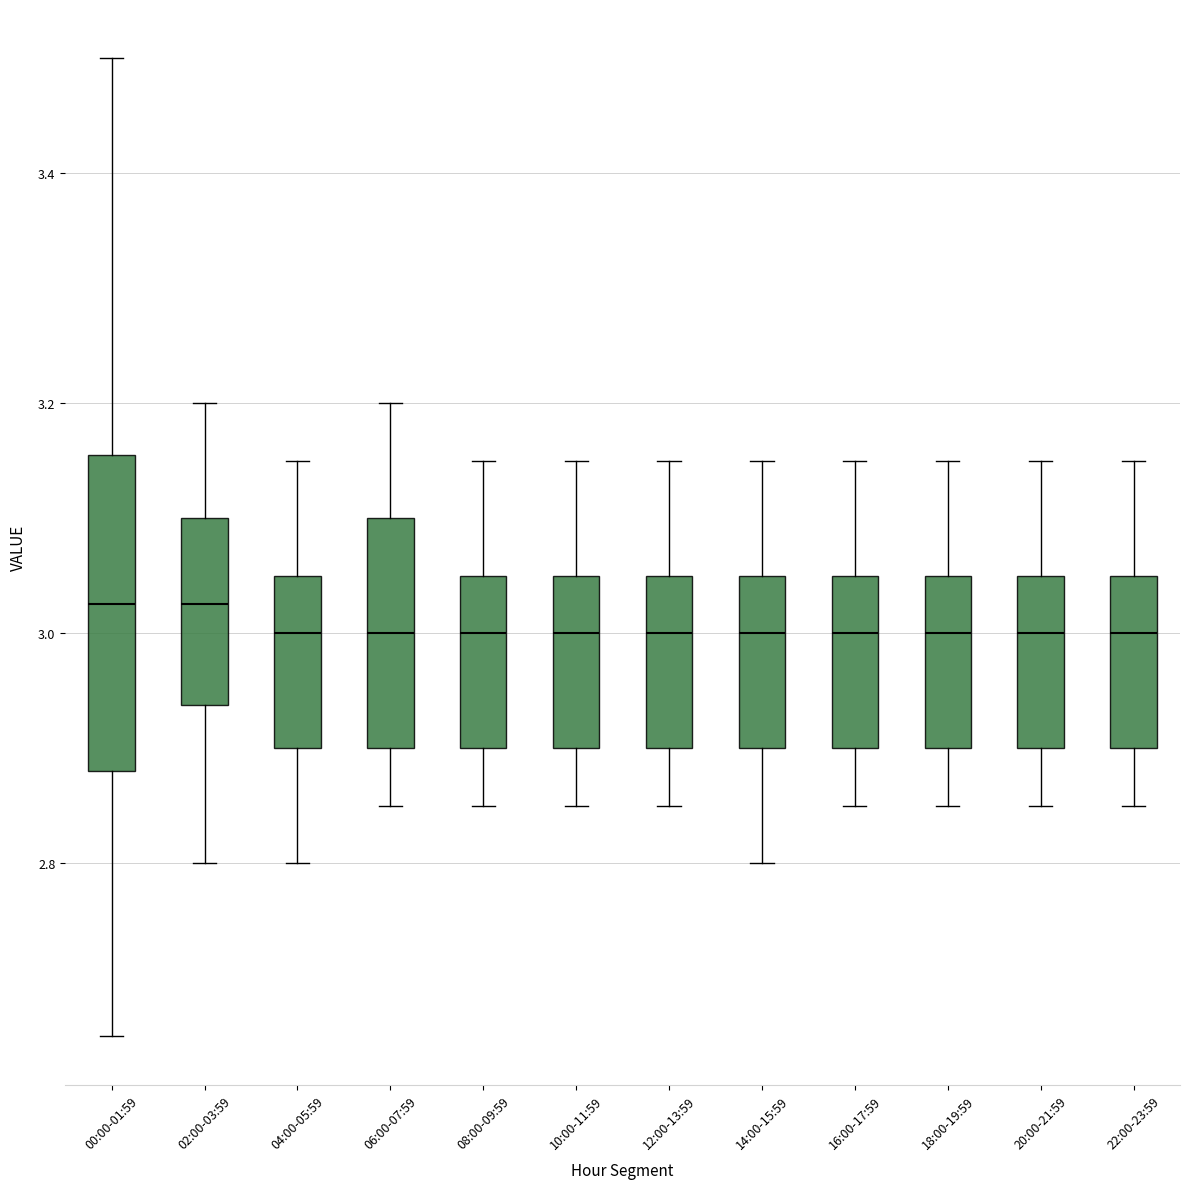

Reading left to right, read every box against the y-axis: the position of its median line, the range the box covers, and the ends of its whiskers. The values are not printed on the chart, so give them approximately, as read against the axis.

00:00-01:59: median 3.02, box 2.88 to 3.16, whiskers 2.66 to 3.50
02:00-03:59: median 3.02, box 2.94 to 3.10, whiskers 2.80 to 3.20
04:00-05:59: median 3.00, box 2.90 to 3.06, whiskers 2.80 to 3.16
06:00-07:59: median 3.00, box 2.90 to 3.10, whiskers 2.86 to 3.20
08:00-09:59: median 3.00, box 2.90 to 3.06, whiskers 2.86 to 3.16
10:00-11:59: median 3.00, box 2.90 to 3.06, whiskers 2.86 to 3.16
12:00-13:59: median 3.00, box 2.90 to 3.06, whiskers 2.86 to 3.16
14:00-15:59: median 3.00, box 2.90 to 3.06, whiskers 2.80 to 3.16
16:00-17:59: median 3.00, box 2.90 to 3.06, whiskers 2.86 to 3.16
18:00-19:59: median 3.00, box 2.90 to 3.06, whiskers 2.86 to 3.16
20:00-21:59: median 3.00, box 2.90 to 3.06, whiskers 2.86 to 3.16
22:00-23:59: median 3.00, box 2.90 to 3.06, whiskers 2.86 to 3.16